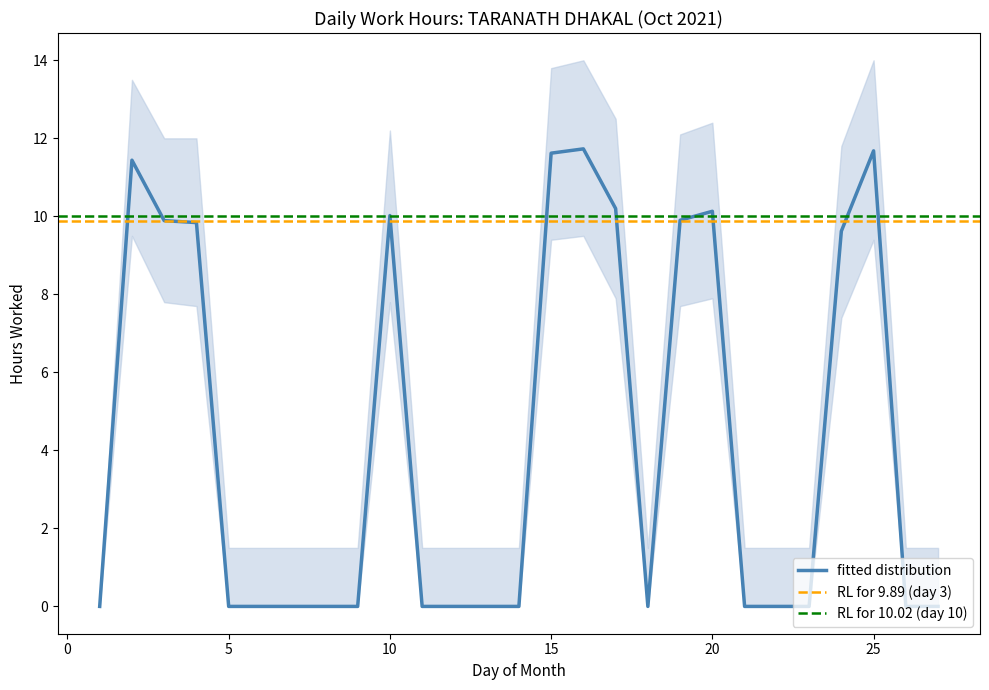

What is the maximum value for fitted distribution?

11.7